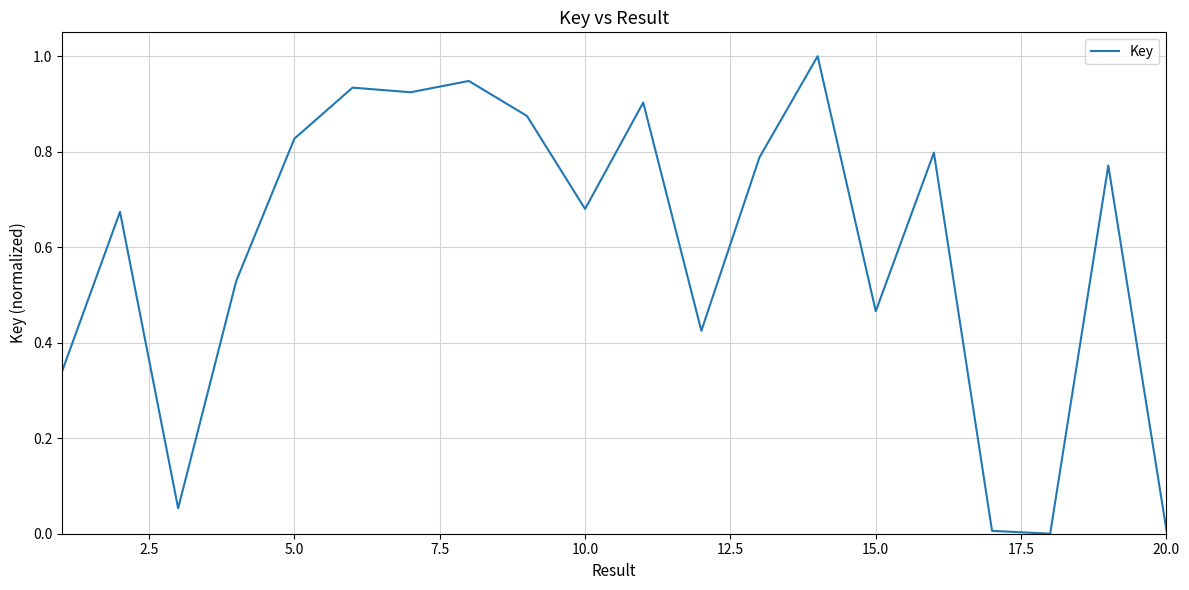

What is the greatest value displayed?

1.0